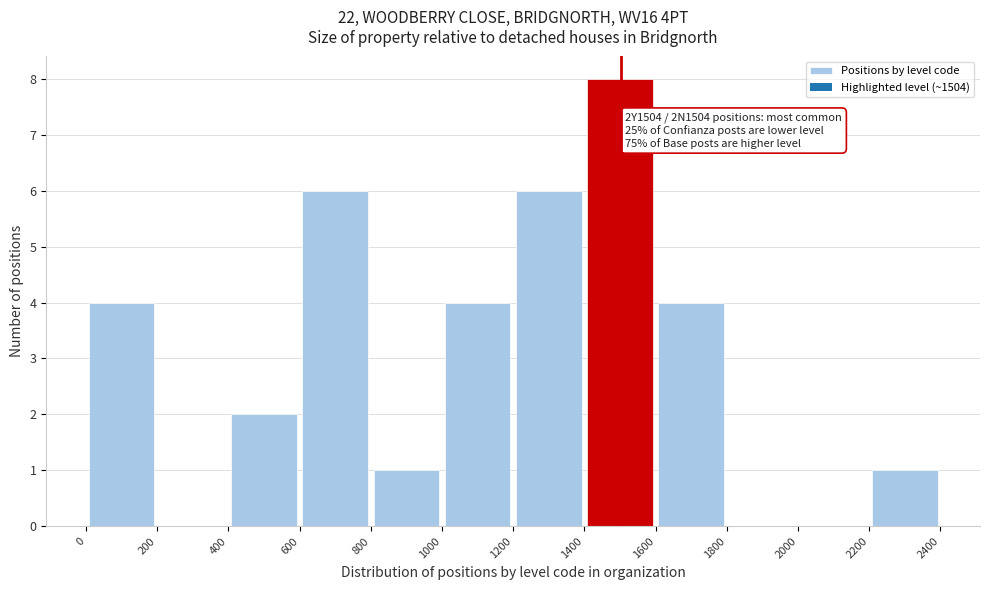

Over which range of the x-axis is the bar tallest?

1400 to 1600